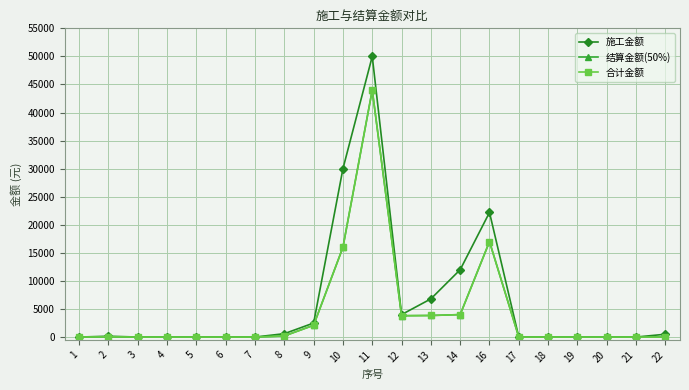

Is this an area chart (filled region under the line)?

No